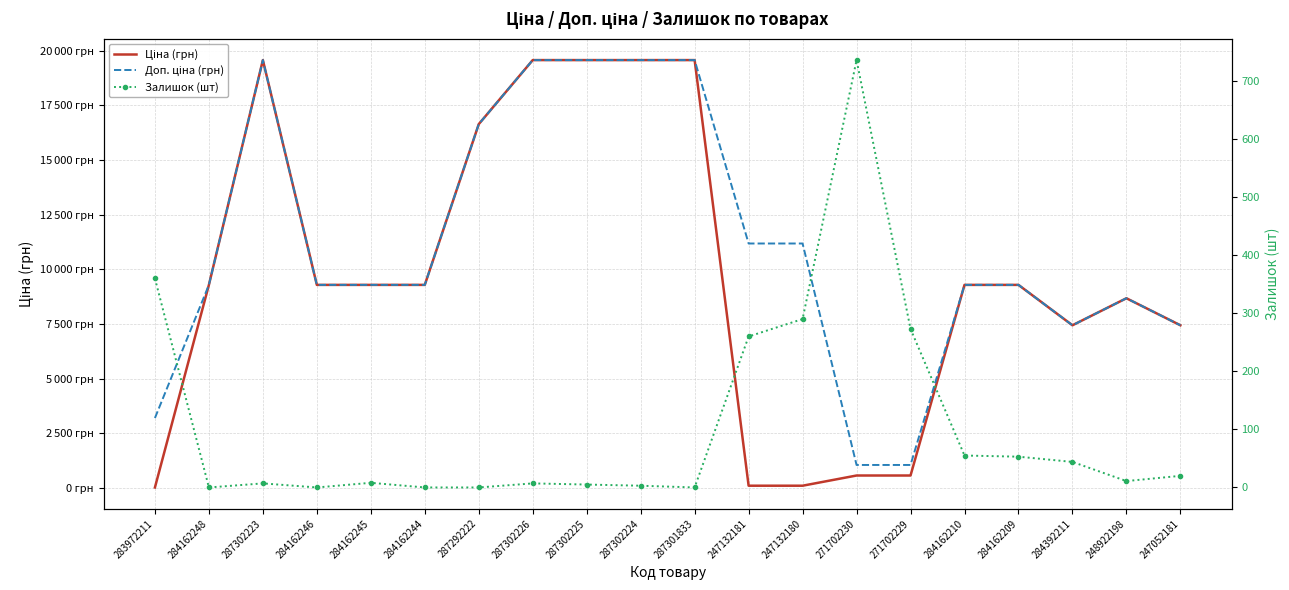

What position from the right is 284162245?

16